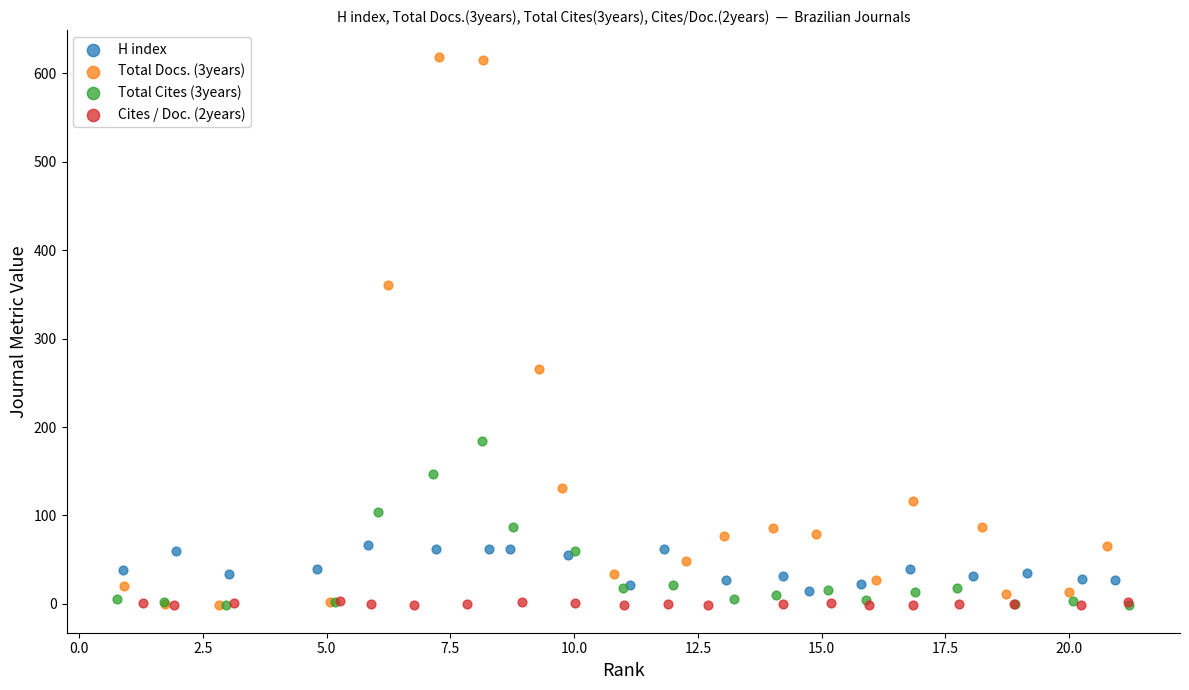

Which series reaches the maximum Y coordinate?

Total Docs. (3years)